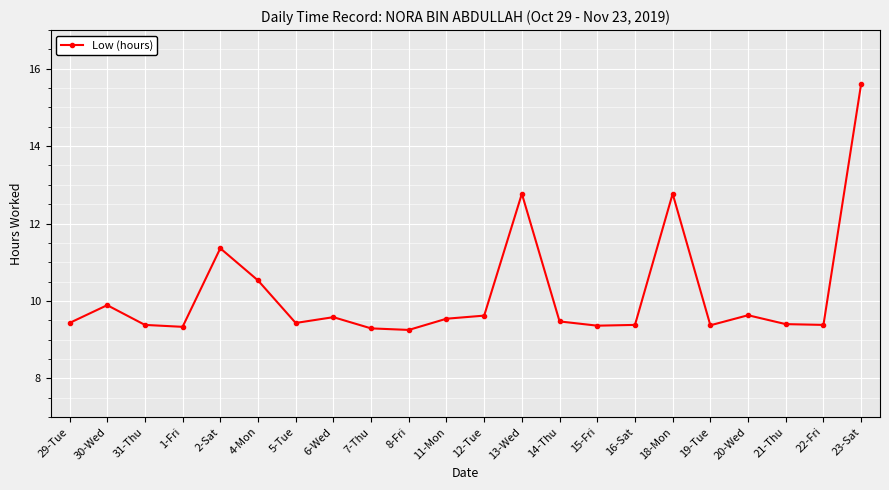

What is the label of the 10th point from the right?

13-Wed